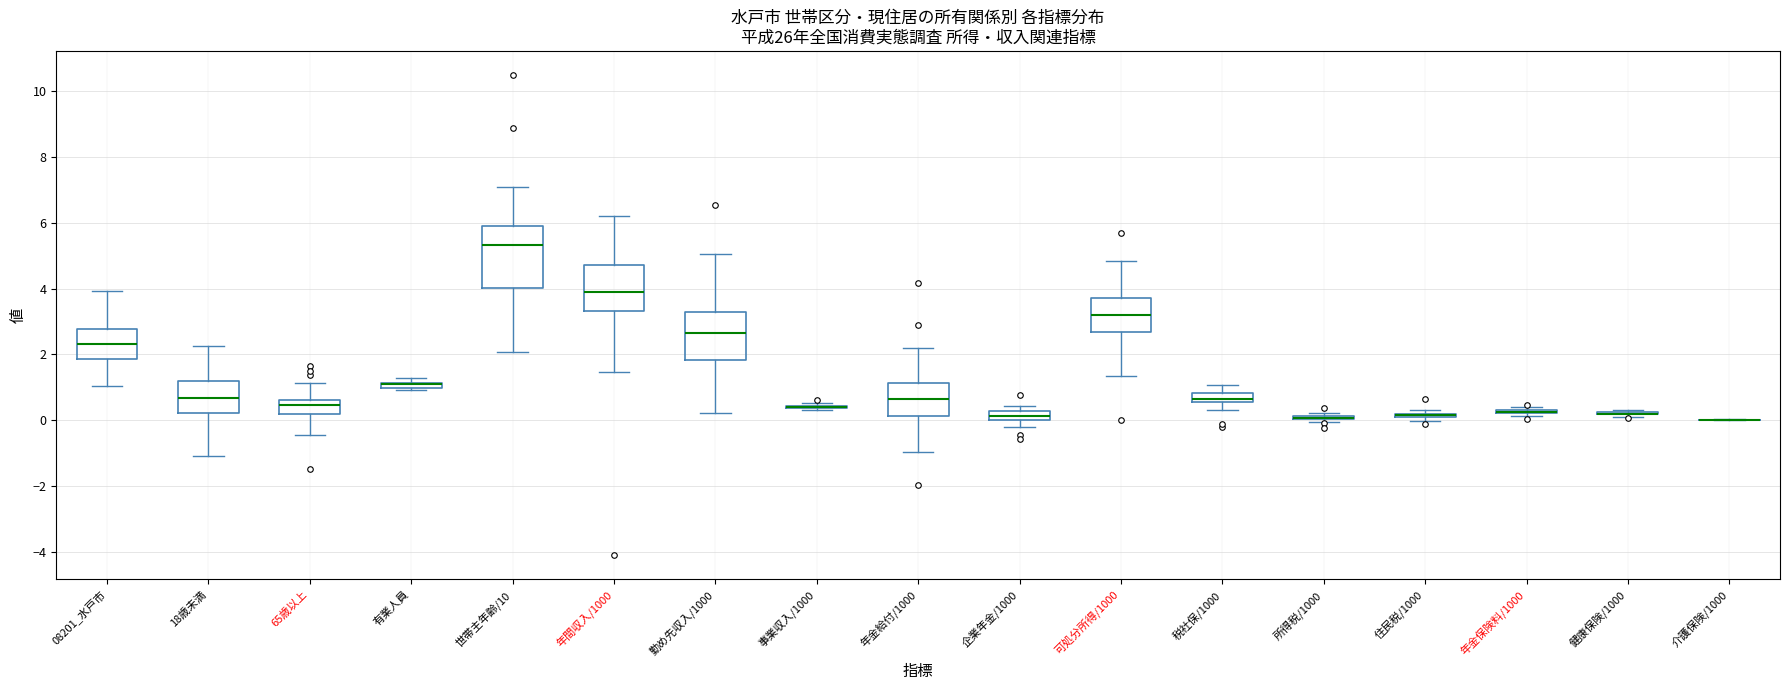

Which box is the tallest, from its lower edge to its upper edge?

世帯主年齢/10